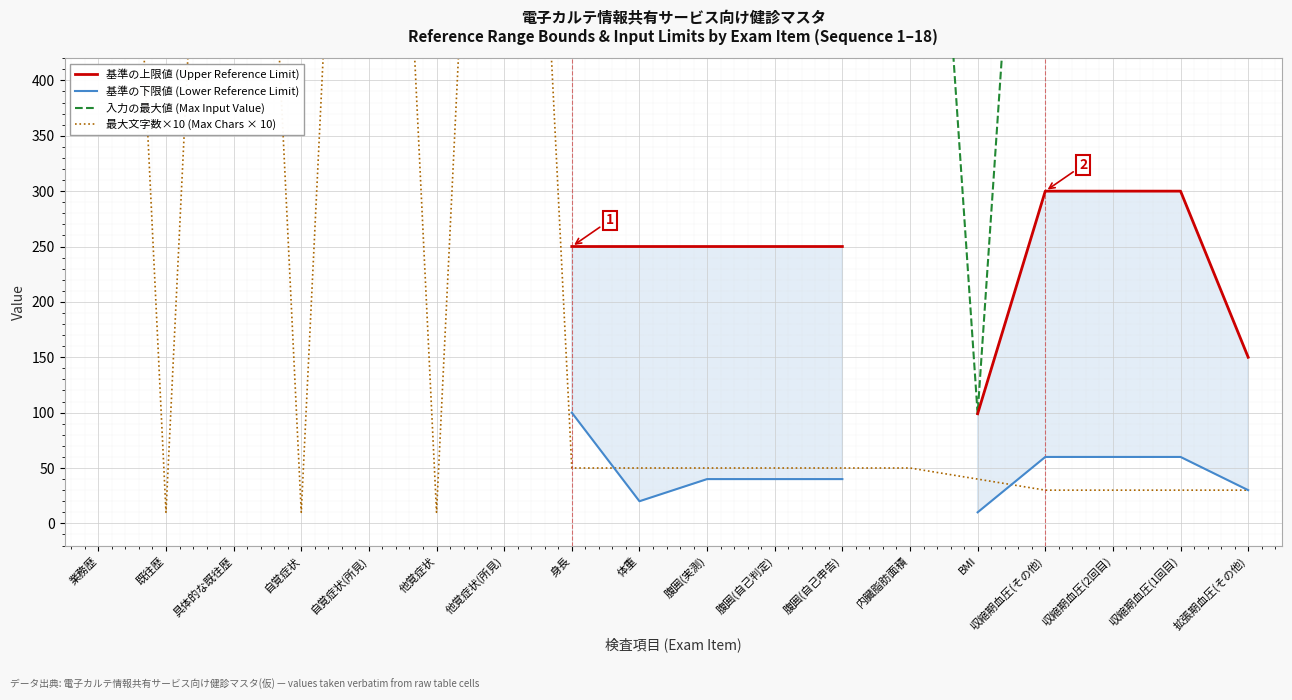

True or false: 基準の下限値 (Lower Reference Limit) has more than 2 points higher than both neighbors.

False